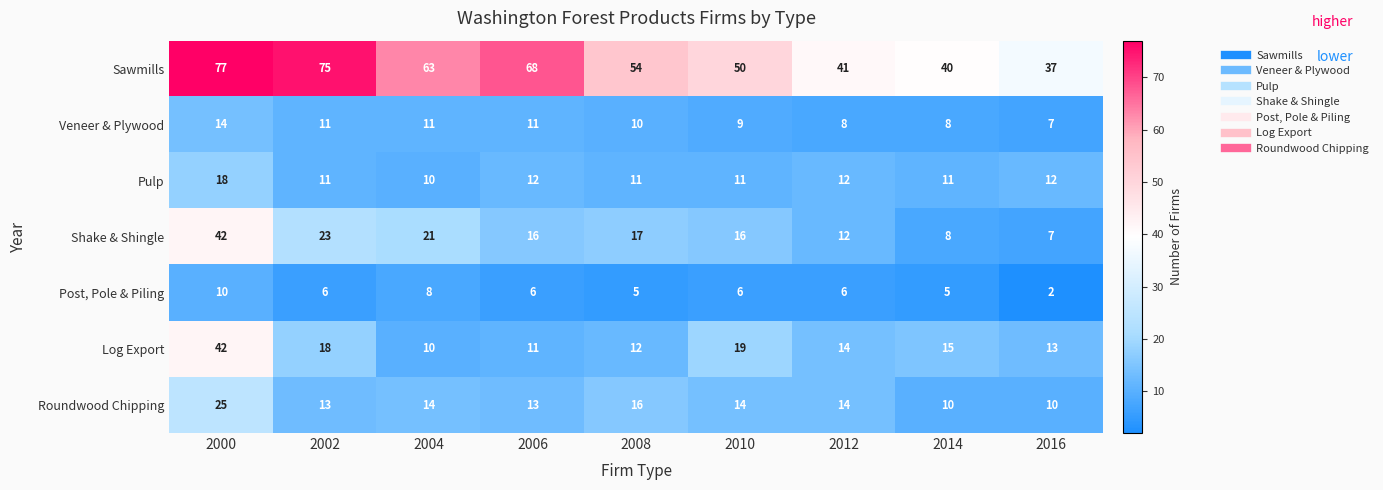

At which category does the chart reach its peak across all series?

2000